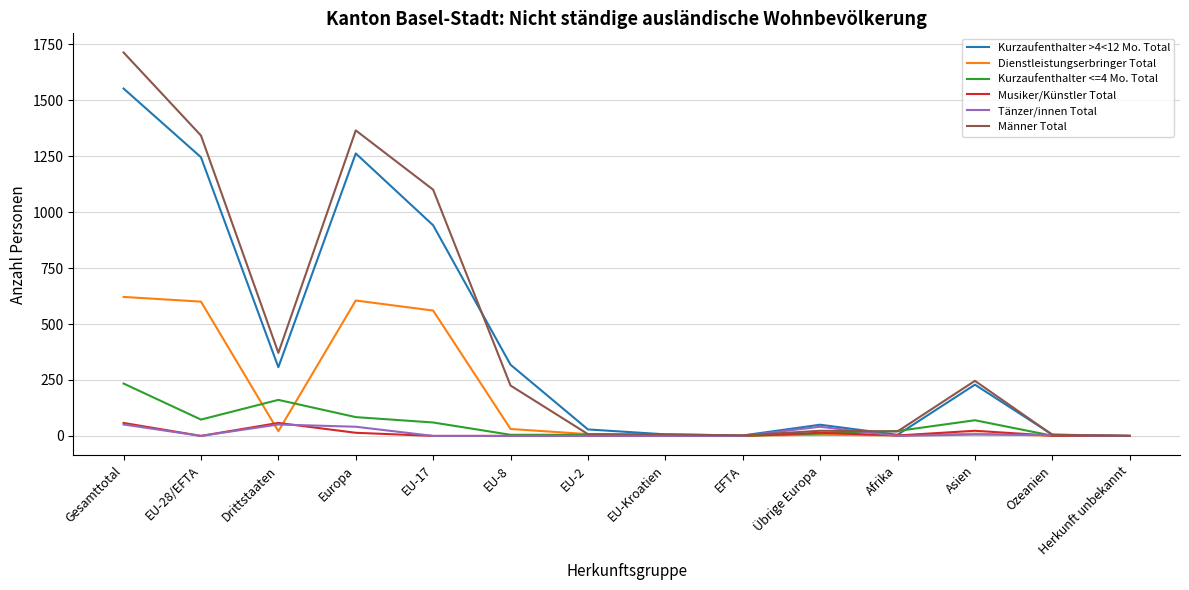

What is the difference between the Kurzaufenthalter >4<12 Mo. Total values at Gesamttotal and EU-2?

1523